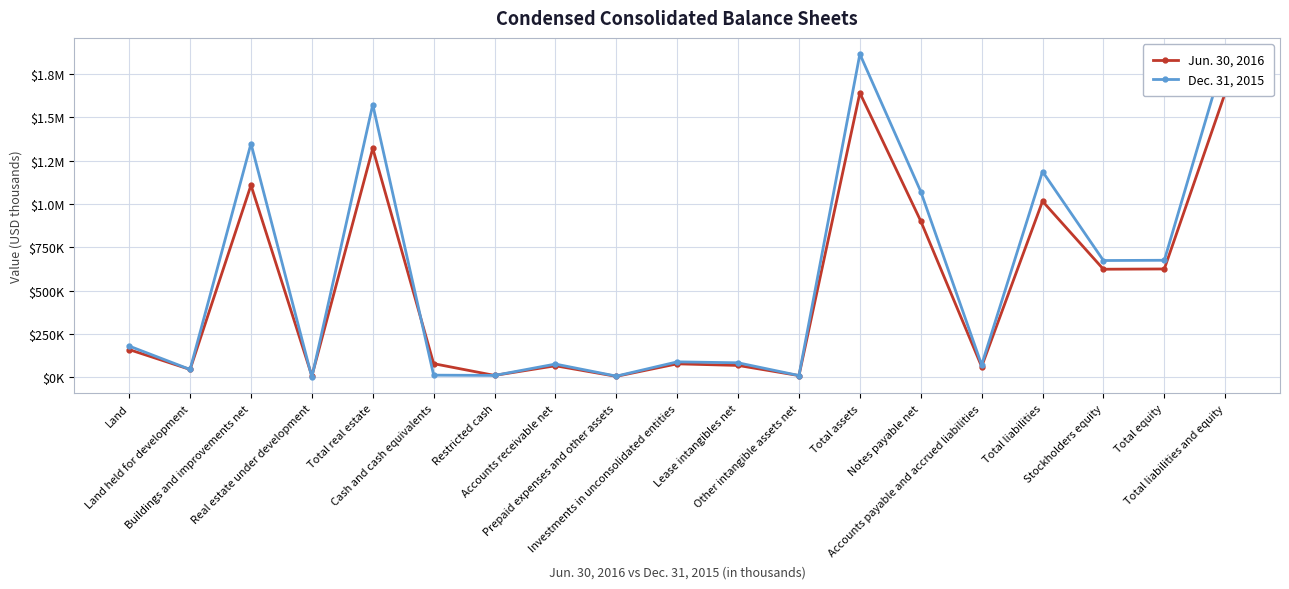

Where is the first local minimum for Dec. 31, 2015?

Land held for development